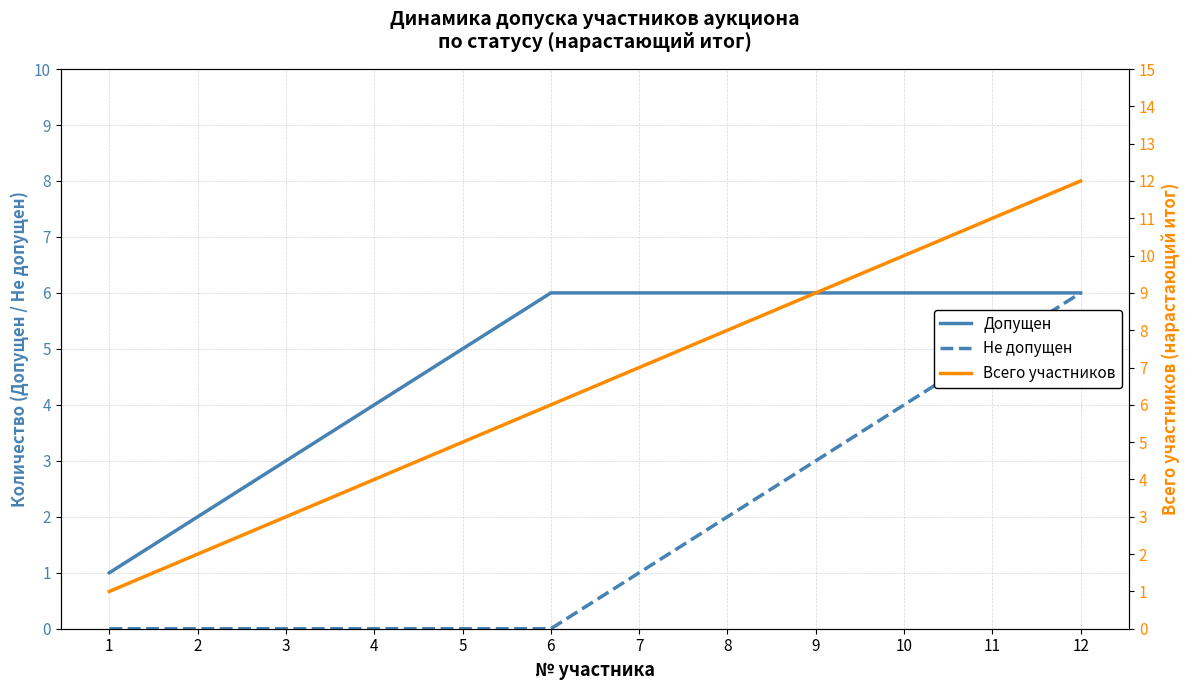

How many data points in Всего участников are above 7?

5